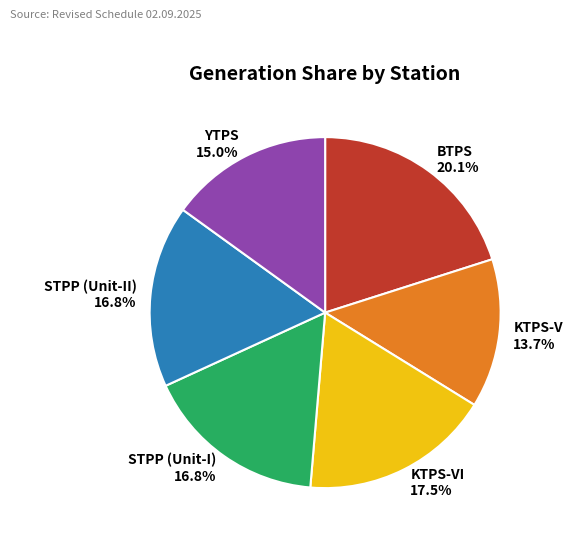

Count the number of slices in the pie.

6